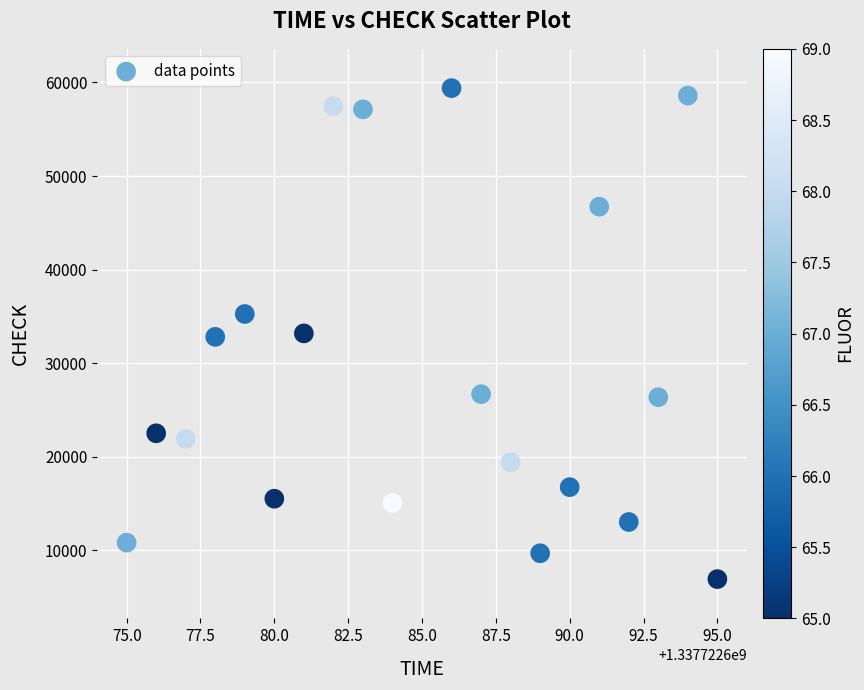

What is the range of X values (max minus min)?

20